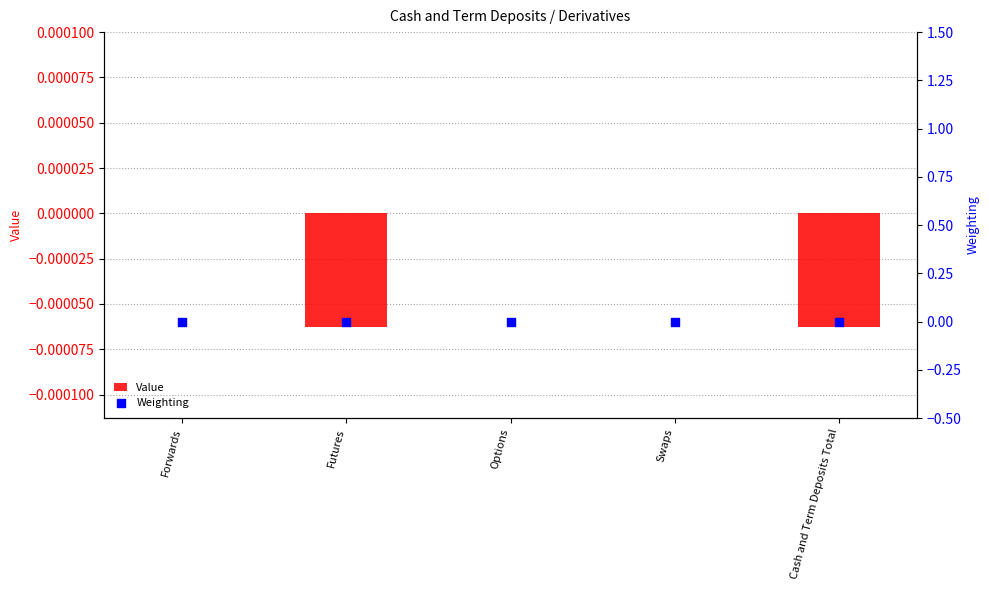

Which series contains the highest Y value?

Value